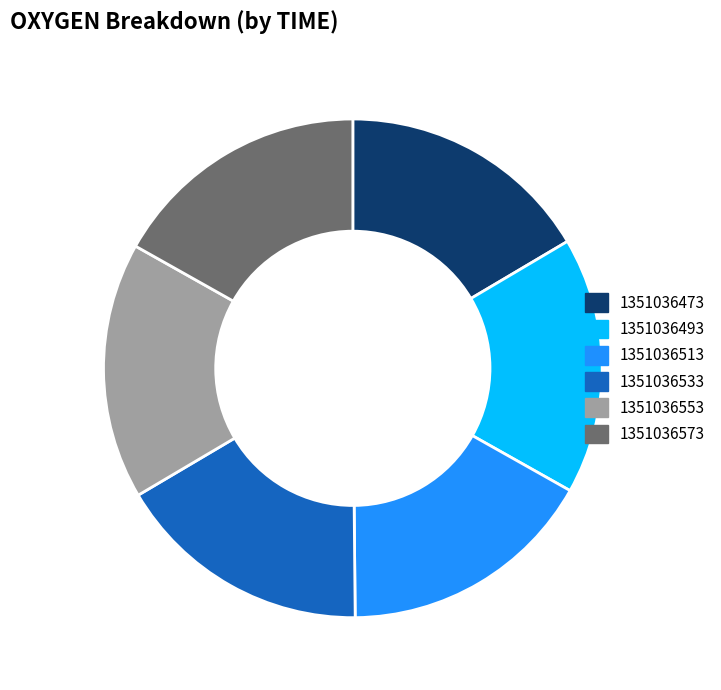

How many segments does this pie chart have?

6